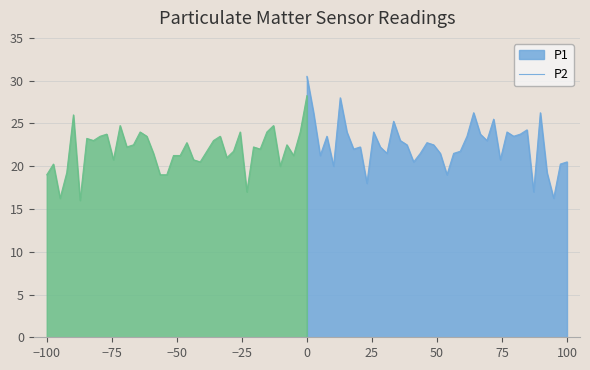

True or false: P1 and P2 intersect in this chart.

False